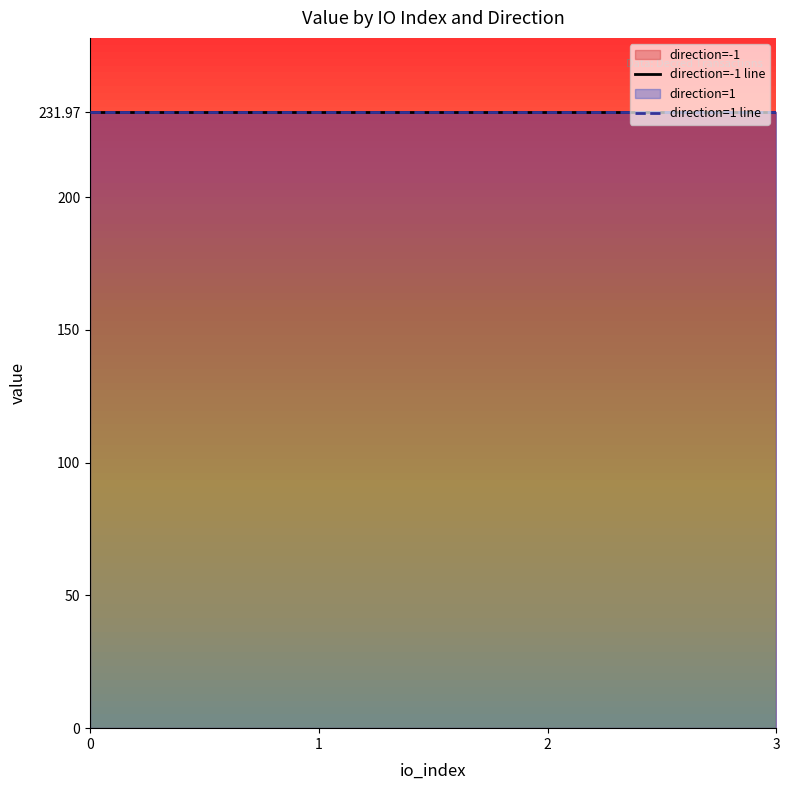

Does the chart display data point markers on the line(s)?

No